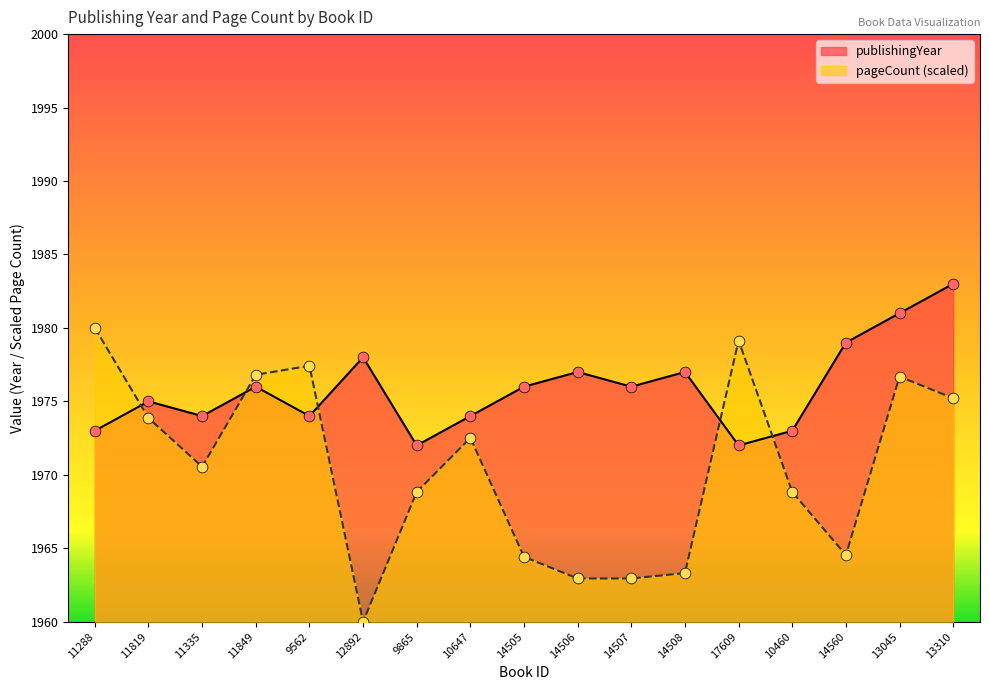

Which series reaches the maximum Y coordinate?

publishingYear